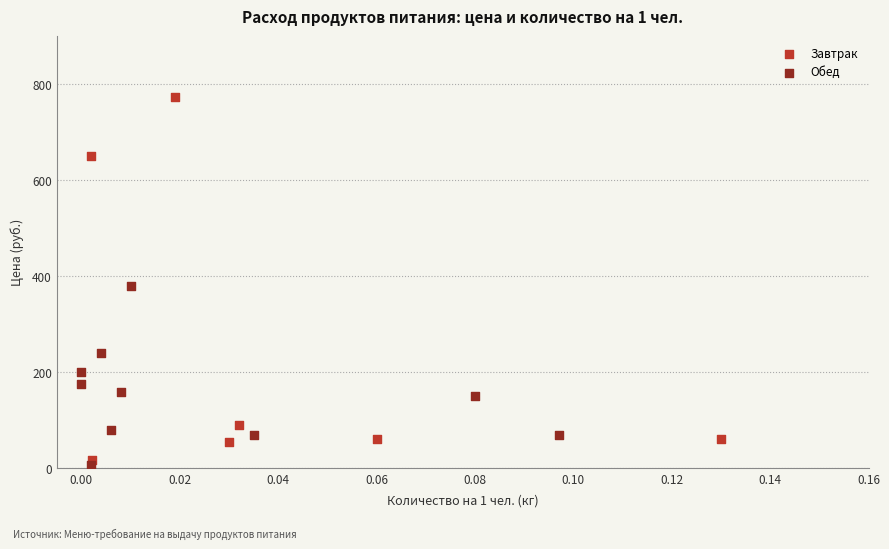

Which series reaches the minimum Y coordinate?

Обед